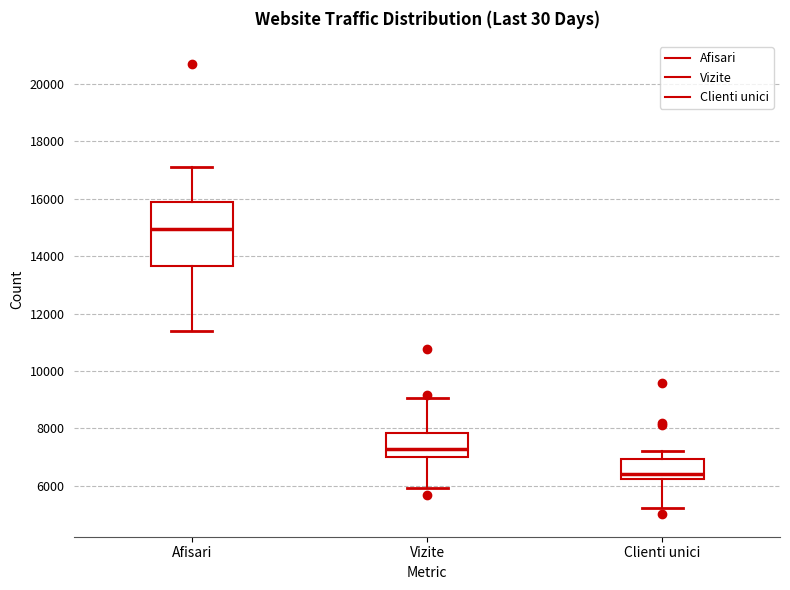

Reading left to right, read every box against the y-axis: the position of its median line, the range the box covers, and the ends of its whiskers. The values are not printed on the chart, so give them approximately, as read against the axis.

Afisari: median 15000, box 13600 to 15800, whiskers 11400 to 17000
Vizite: median 7200, box 7000 to 7800, whiskers 6000 to 9000
Clienti unici: median 6400, box 6200 to 7000, whiskers 5200 to 7200